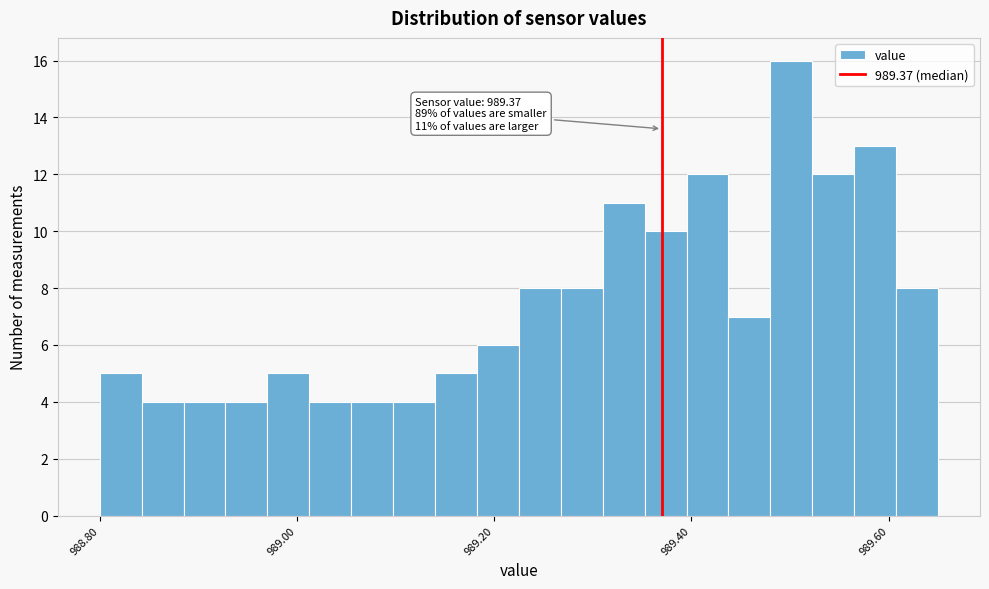

Around what value on the x-axis is the tallest bar? Give the approximate position of its centre, as read against the axis.

989.50